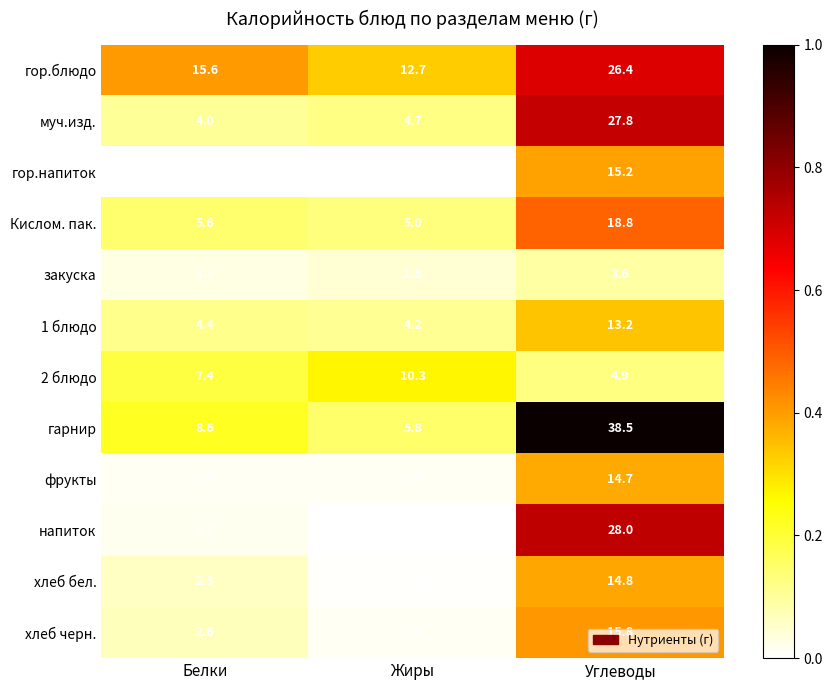

The value of фрукты at Белки is 1.0. True or false?

False